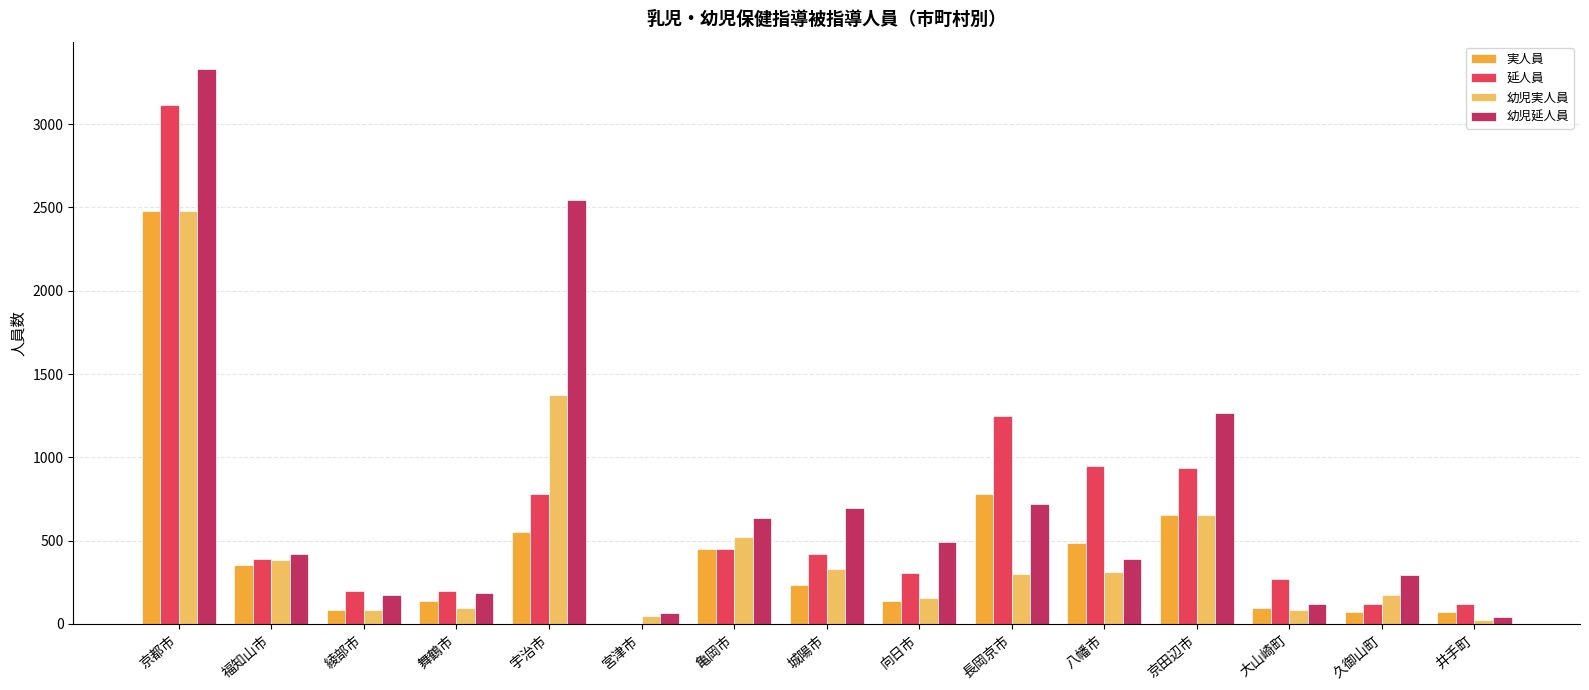

What are all the series names shown in the legend?

実人員, 延人員, 幼児実人員, 幼児延人員